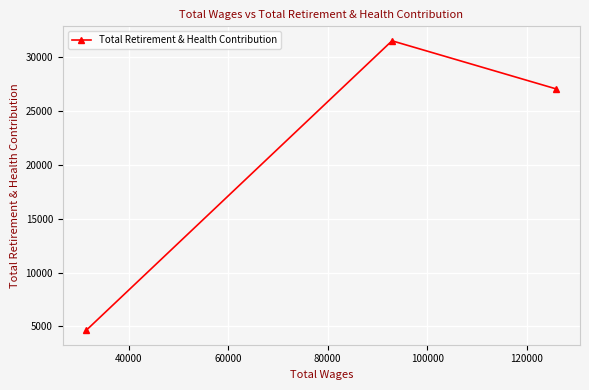

What is the difference between the maximum and minimum values?

26855